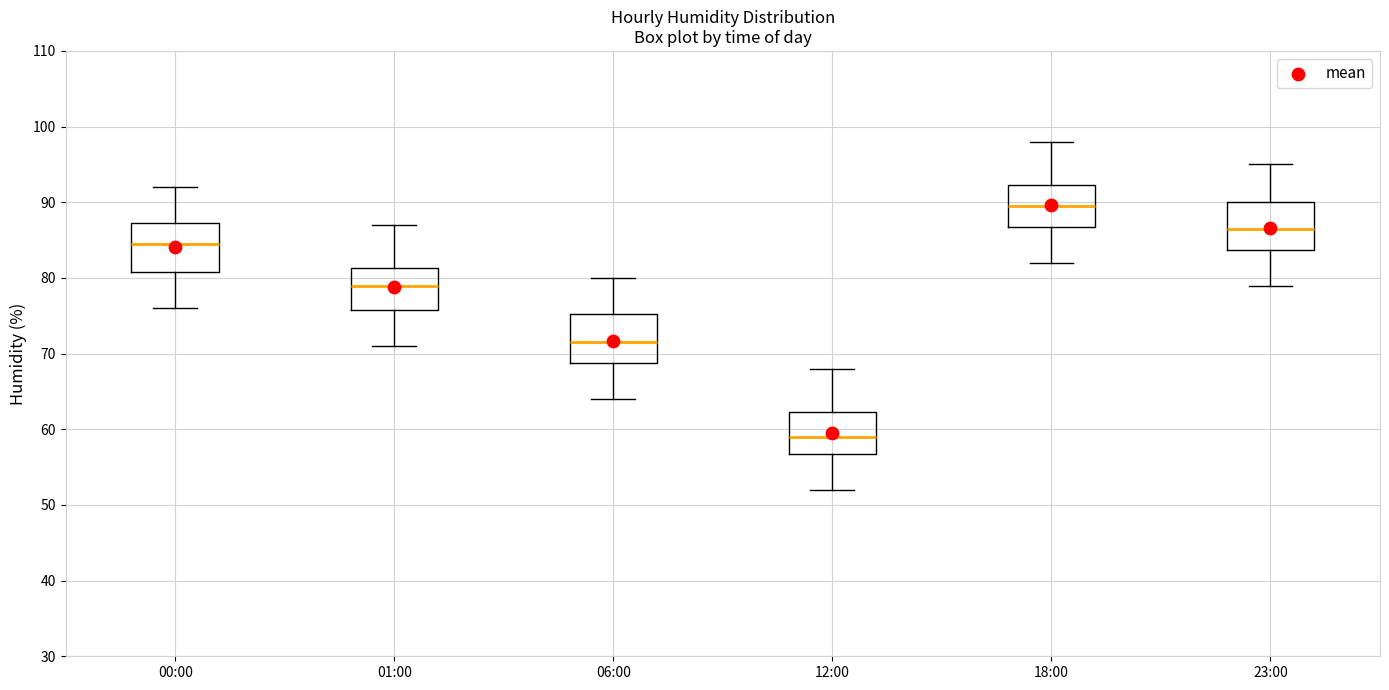

Where does the median line of the box for 12:00 sit on the y-axis? The values are not printed on the chart, so give them approximately, as read against the axis.

59